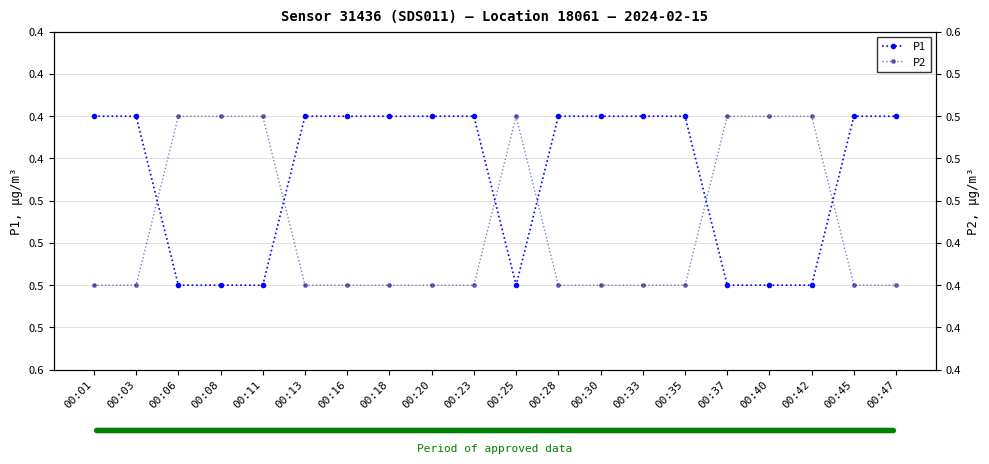

What is the total value across all series at 00:23?

0.8